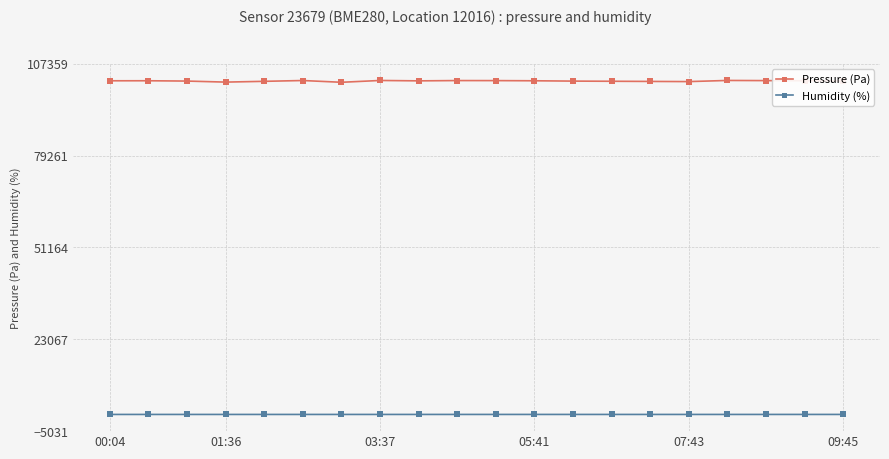

How many data points in Pressure (Pa) are above 102146?

10